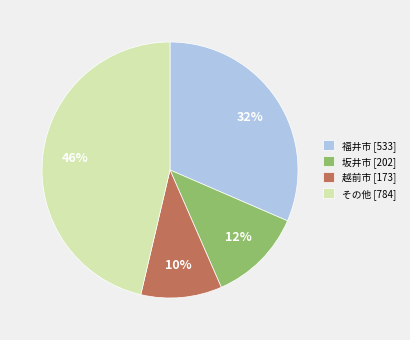

Which category has the smallest portion of the pie?

越前市 [173]